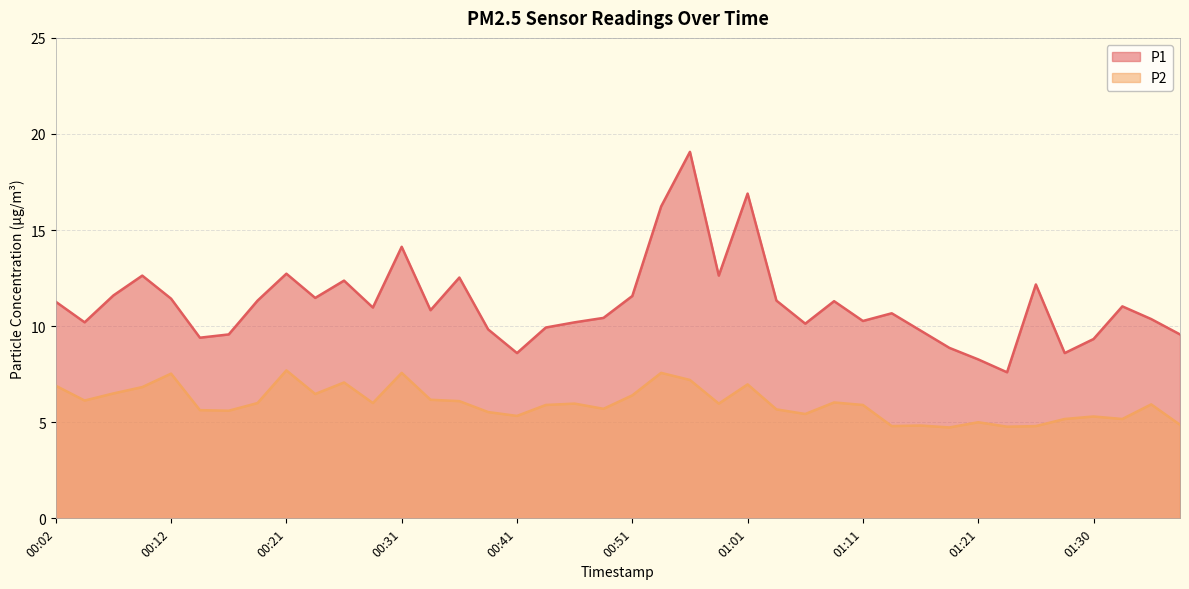

Does the chart have visible grid lines?

Yes